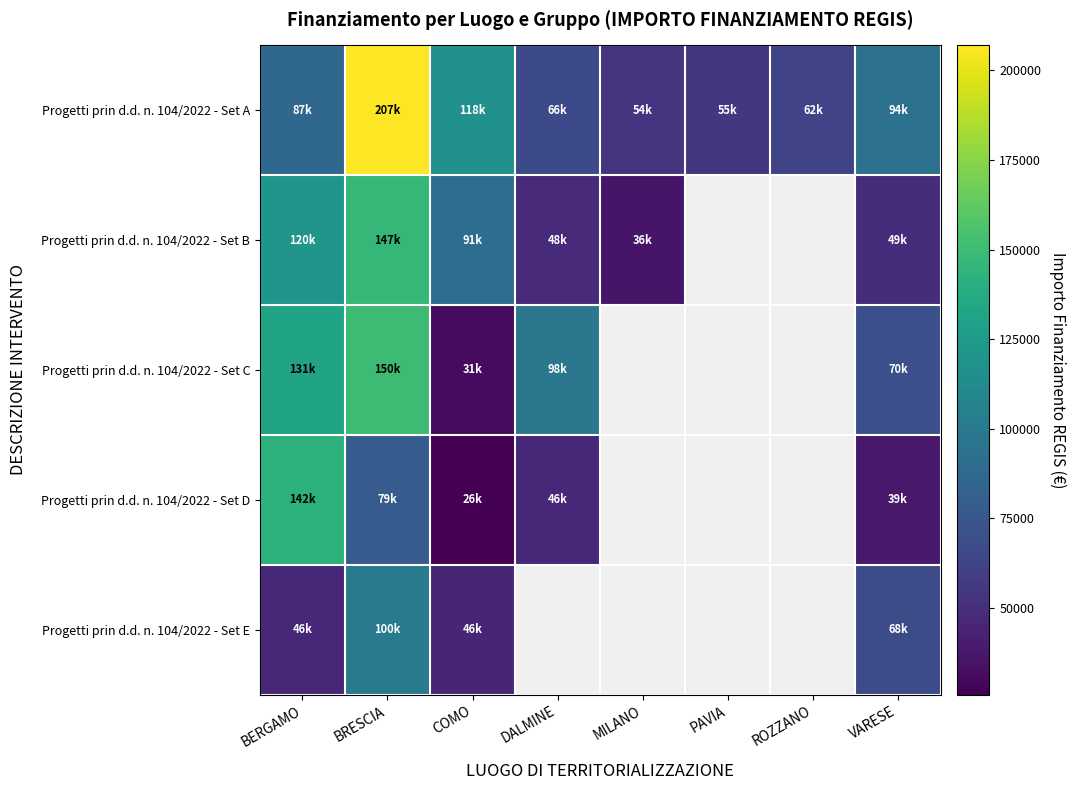

At DALMINE, list the series in order from smallest to largest.

Progetti prin d.d. n. 104/2022 - Set D, Progetti prin d.d. n. 104/2022 - Set B, Progetti prin d.d. n. 104/2022 - Set A, Progetti prin d.d. n. 104/2022 - Set C, Progetti prin d.d. n. 104/2022 - Set E